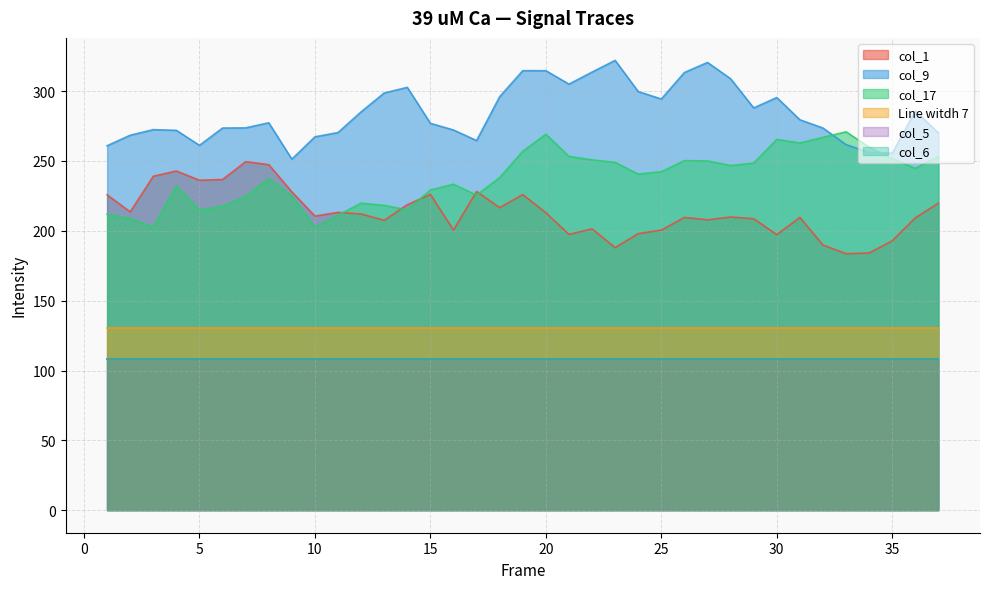

How many lines are shown in the chart?

6